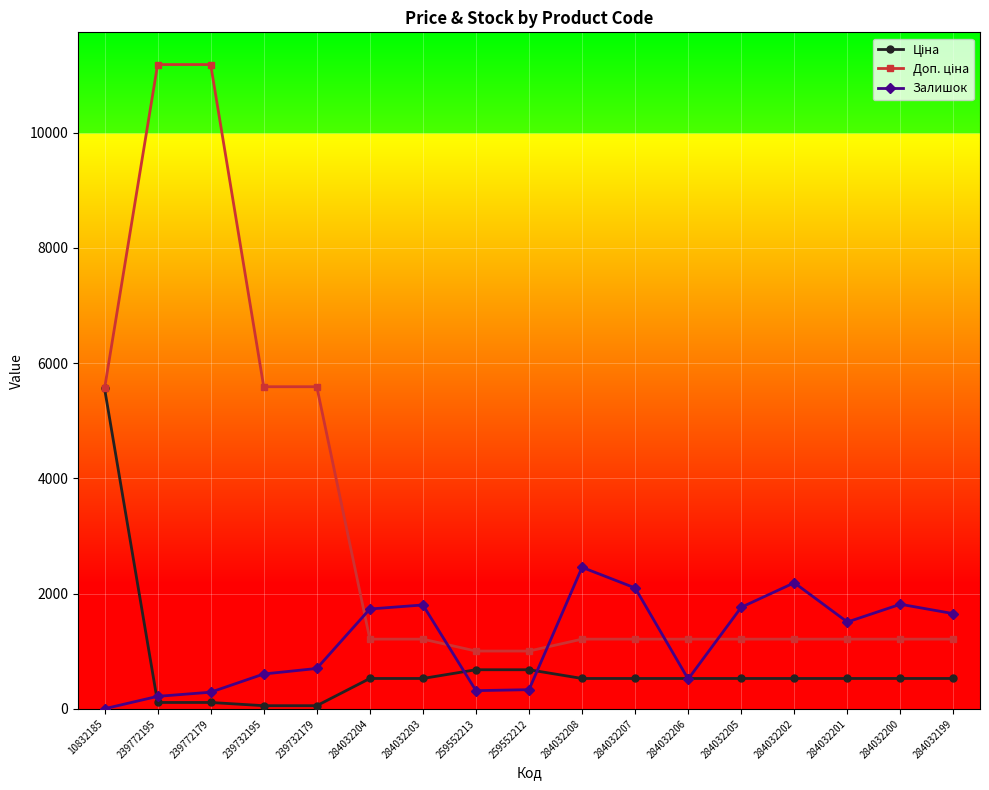

True or false: Залишок has more than 2 interior local peaks.

True